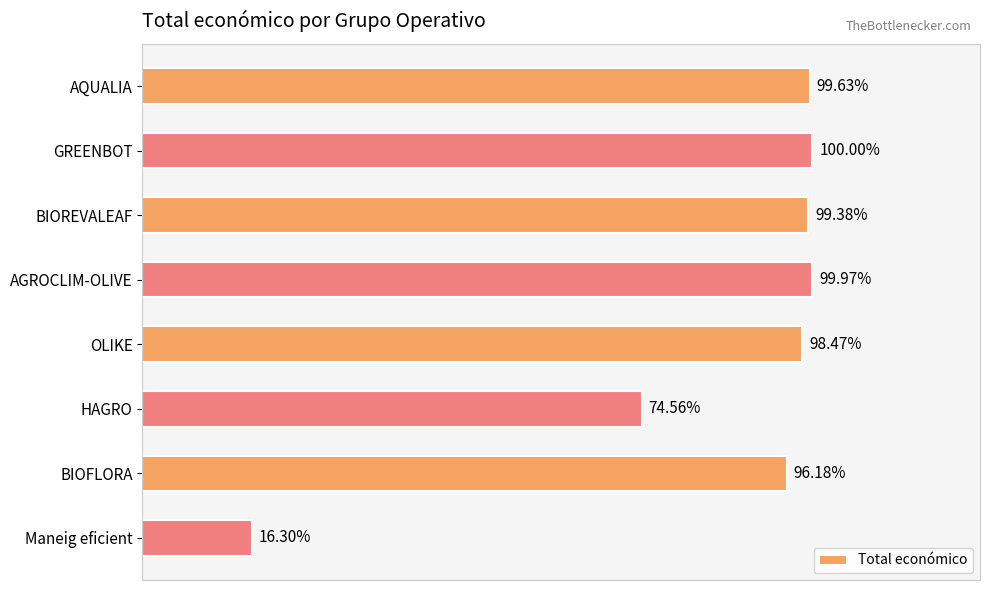

Count the number of data series in this chart.

1